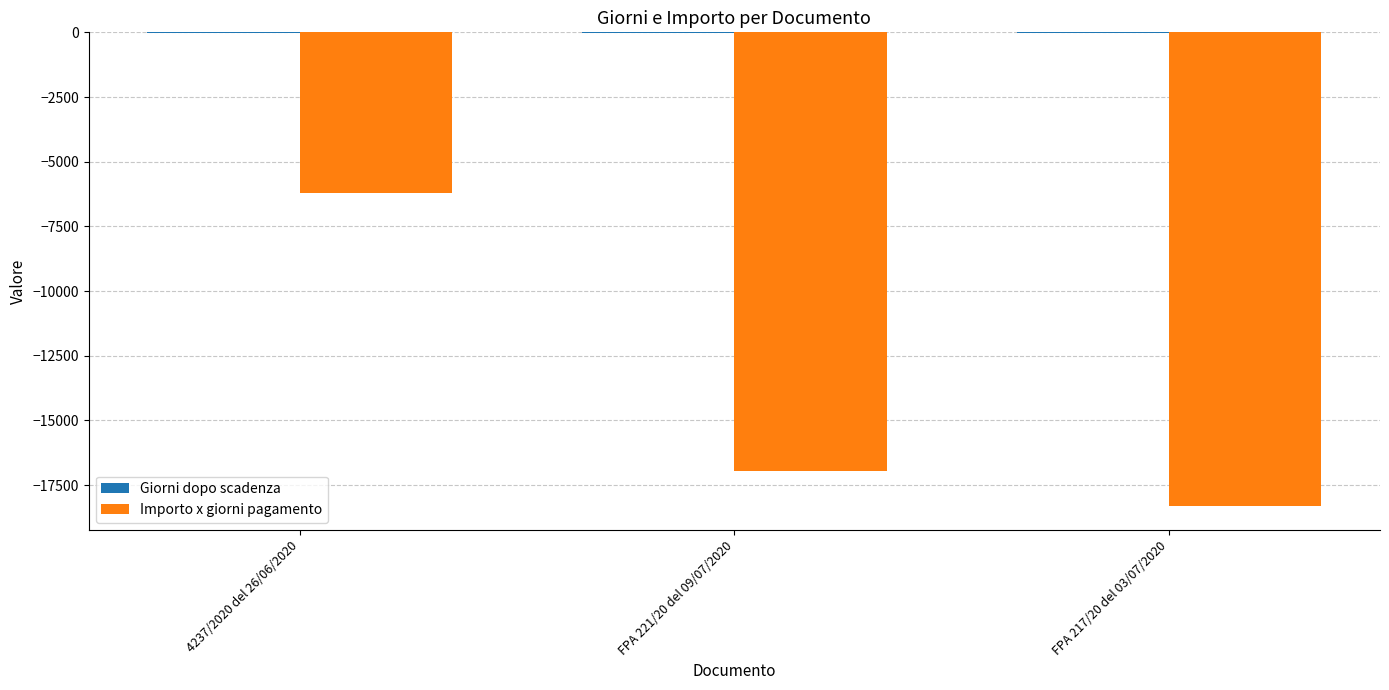

Between 4237/2020 del 26/06/2020 and FPA 221/20 del 09/07/2020, which series saw the biggest shift?

Importo x giorni pagamento